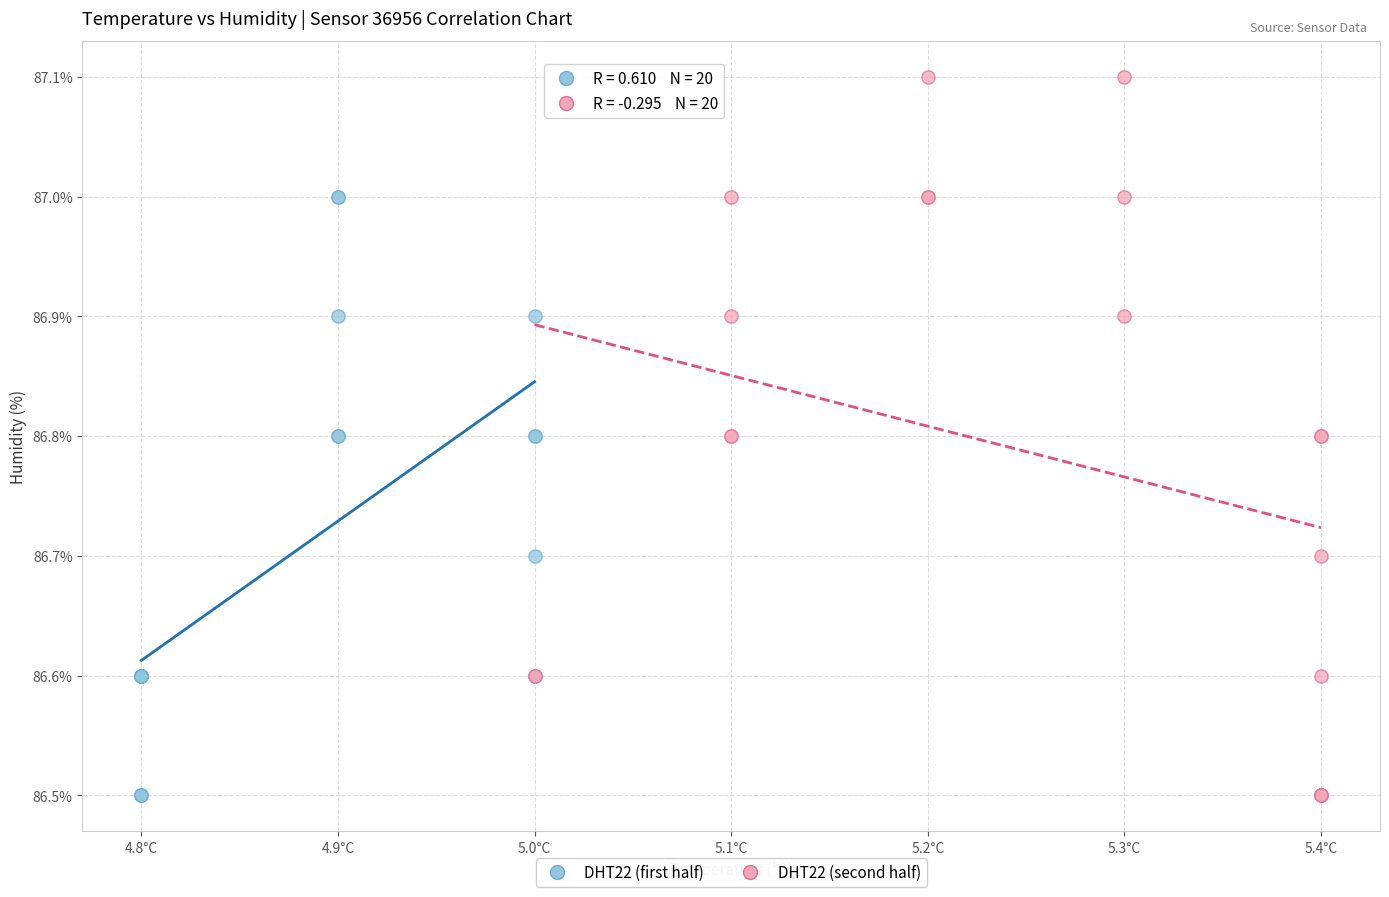

Which series reaches the maximum Y coordinate?

DHT22 (second half)